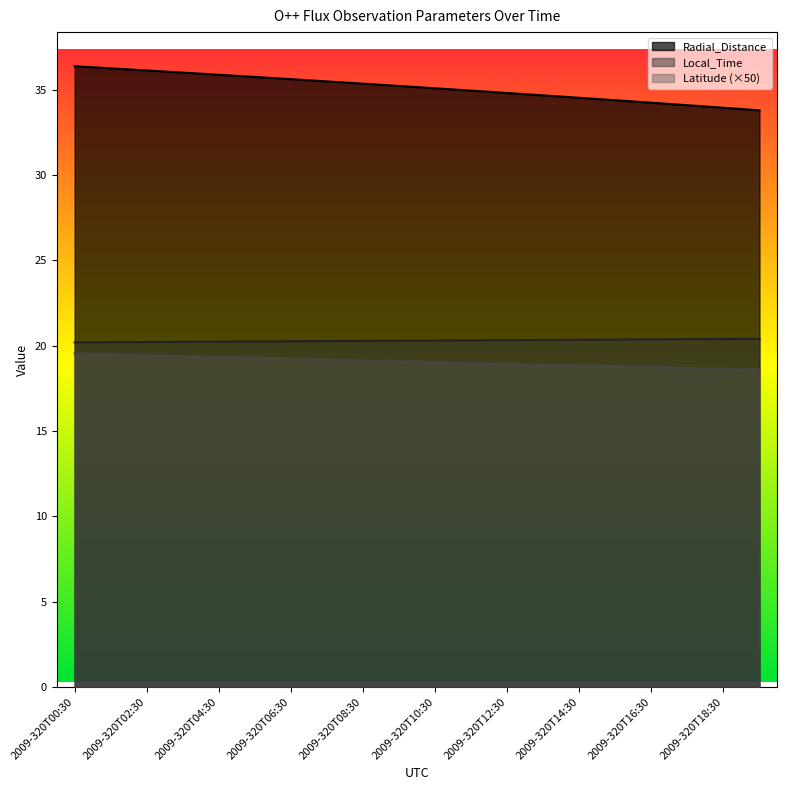

What is the sum of all Radial_Distance values?

702.7